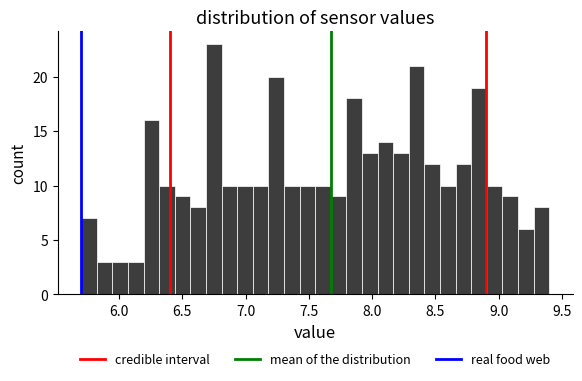

Read against the x-axis, roughly where is the centre of the tallest bar?

6.75